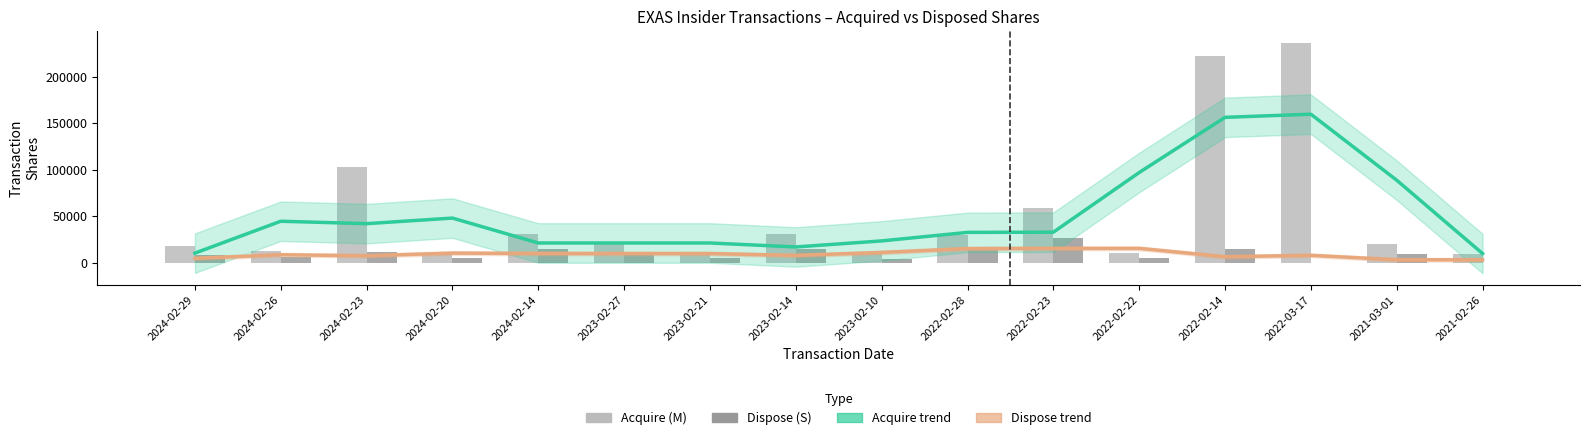

How many groups of bars are there?

16